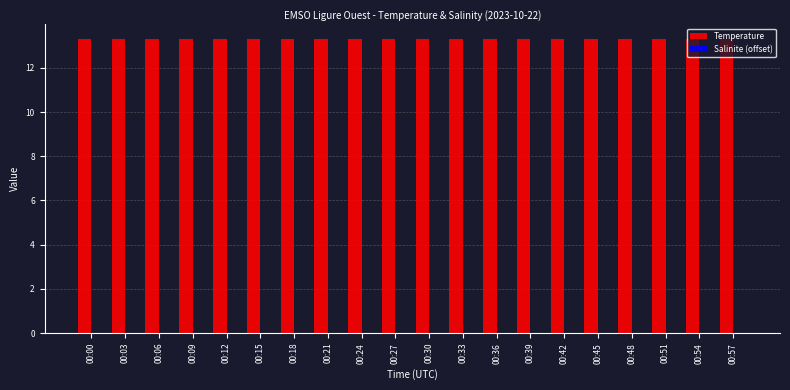

How many groups of bars are there?

20